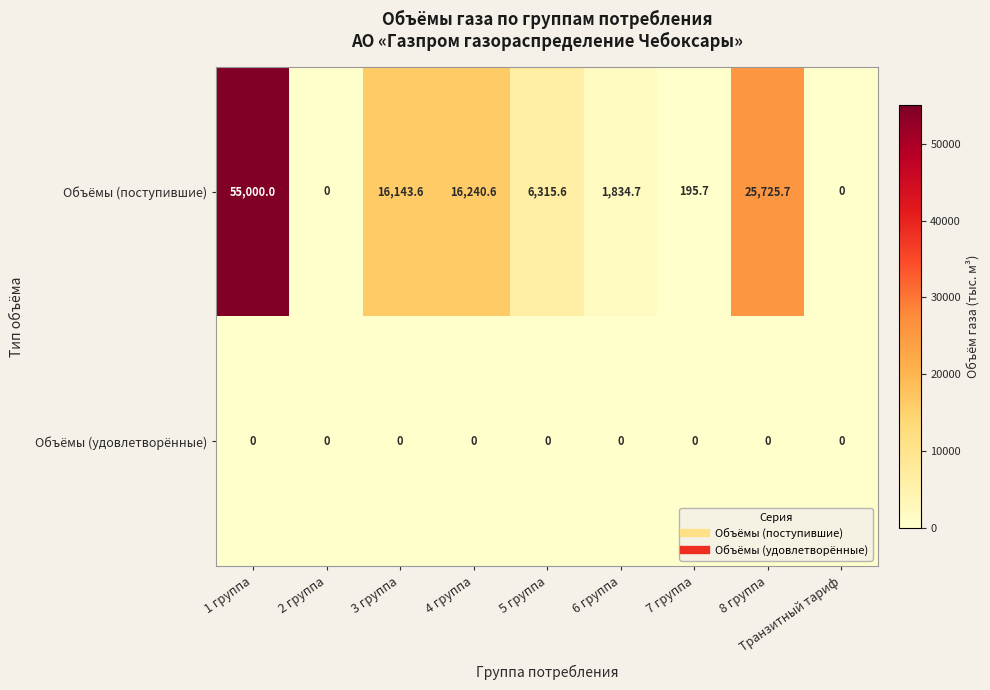

Is the value of Объёмы (поступившие) at 1 группа greater than the value of Объёмы (удовлетворённые) at 3 группа?

Yes